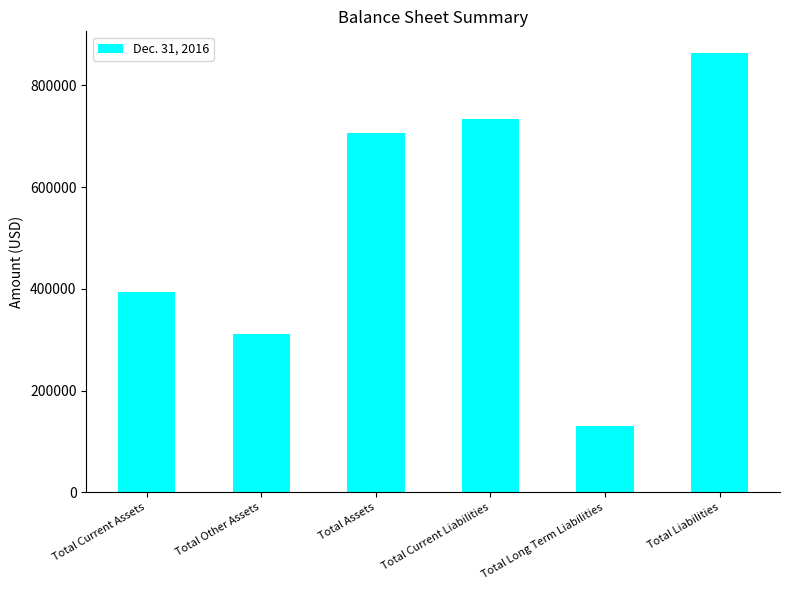

What is the sum of all values?

3138875